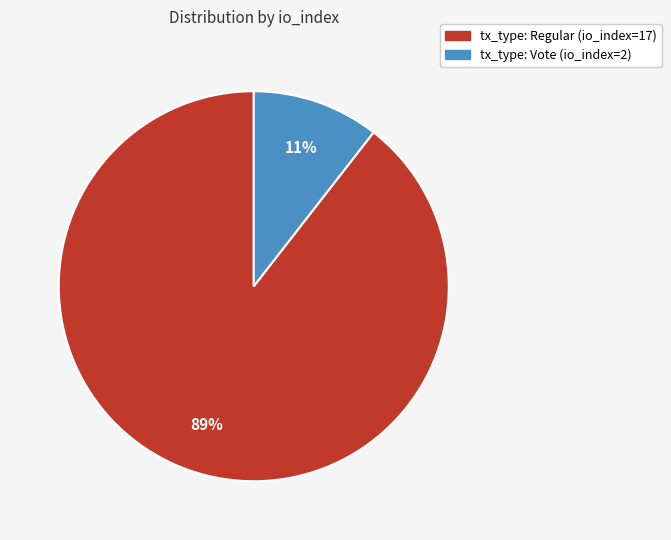

Do tx_type: Regular (io_index=17) and tx_type: Vote (io_index=2) together represent more than half of the pie?

Yes